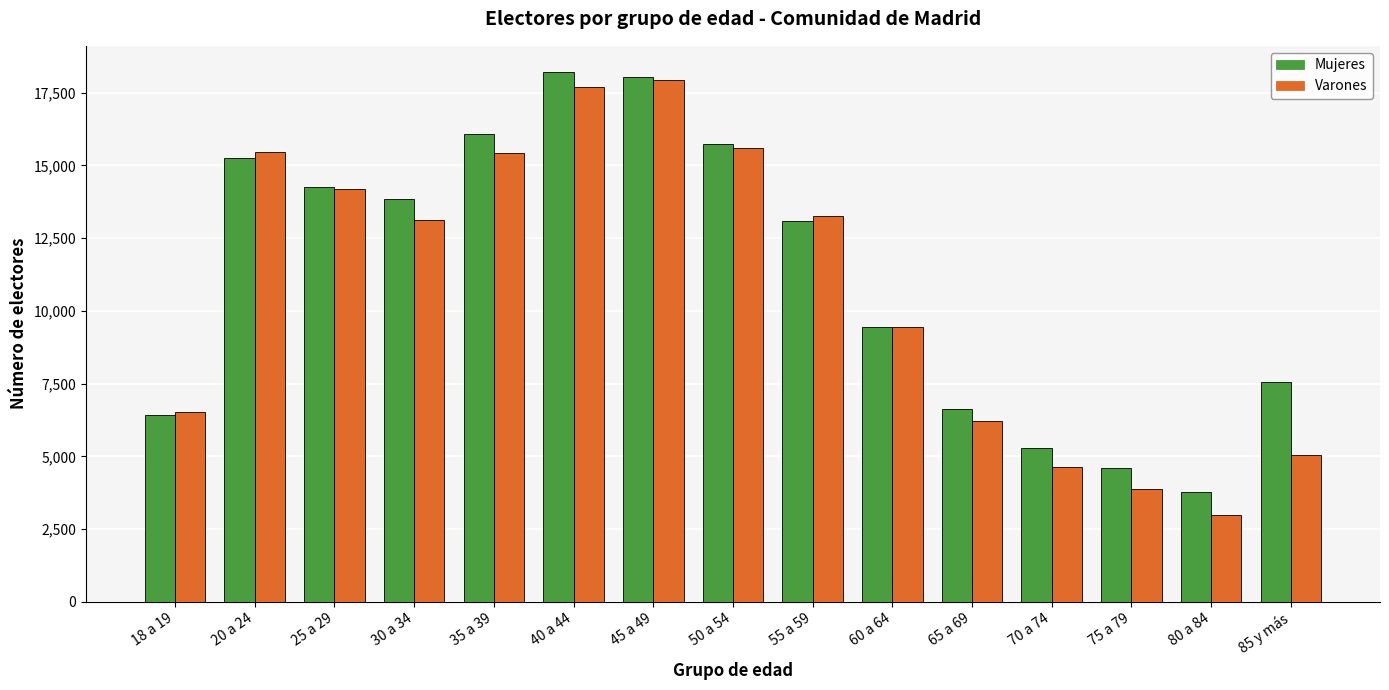

Where does the Varones series first go above 13135?

20 a 24